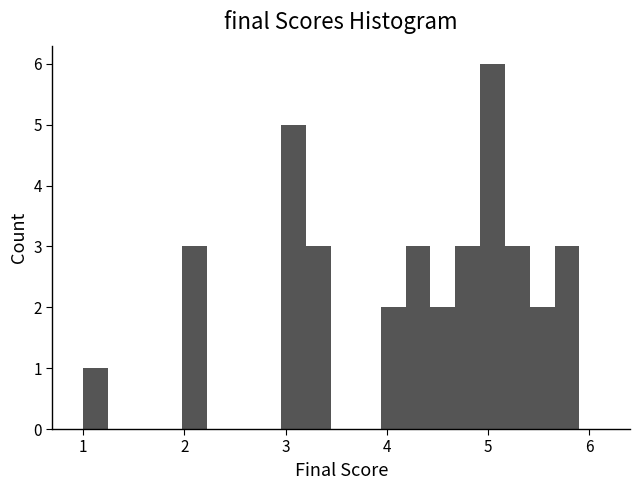

Around what value on the x-axis is the tallest bar? Give the approximate position of its centre, as read against the axis.

5.0